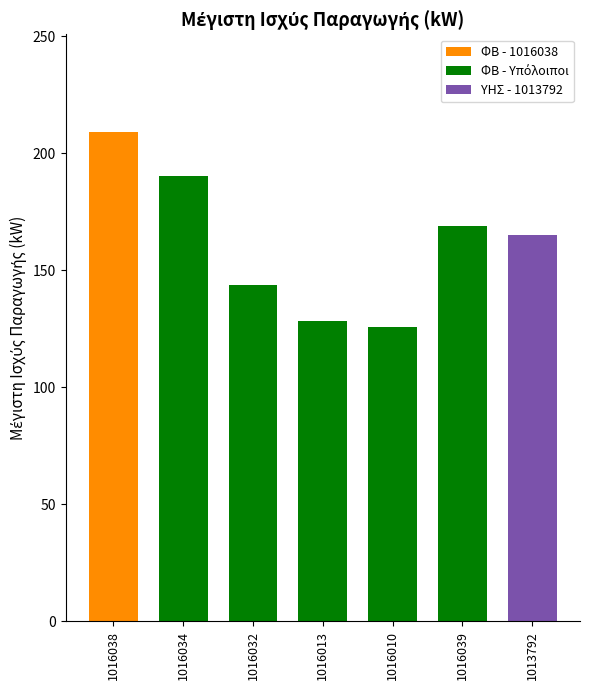

What is the difference between the maximum and second lowest values?

80.8